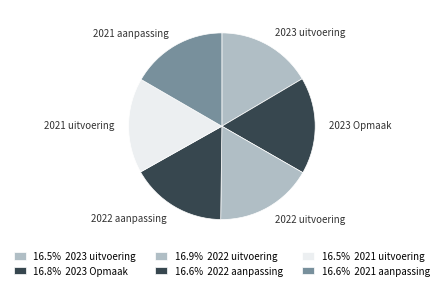

True or false: 2022 uitvoering accounts for 29% of the total.

False